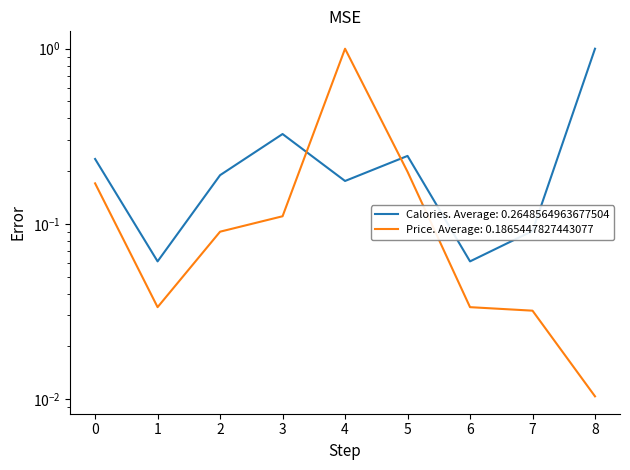

Does the chart display data point markers on the line(s)?

No